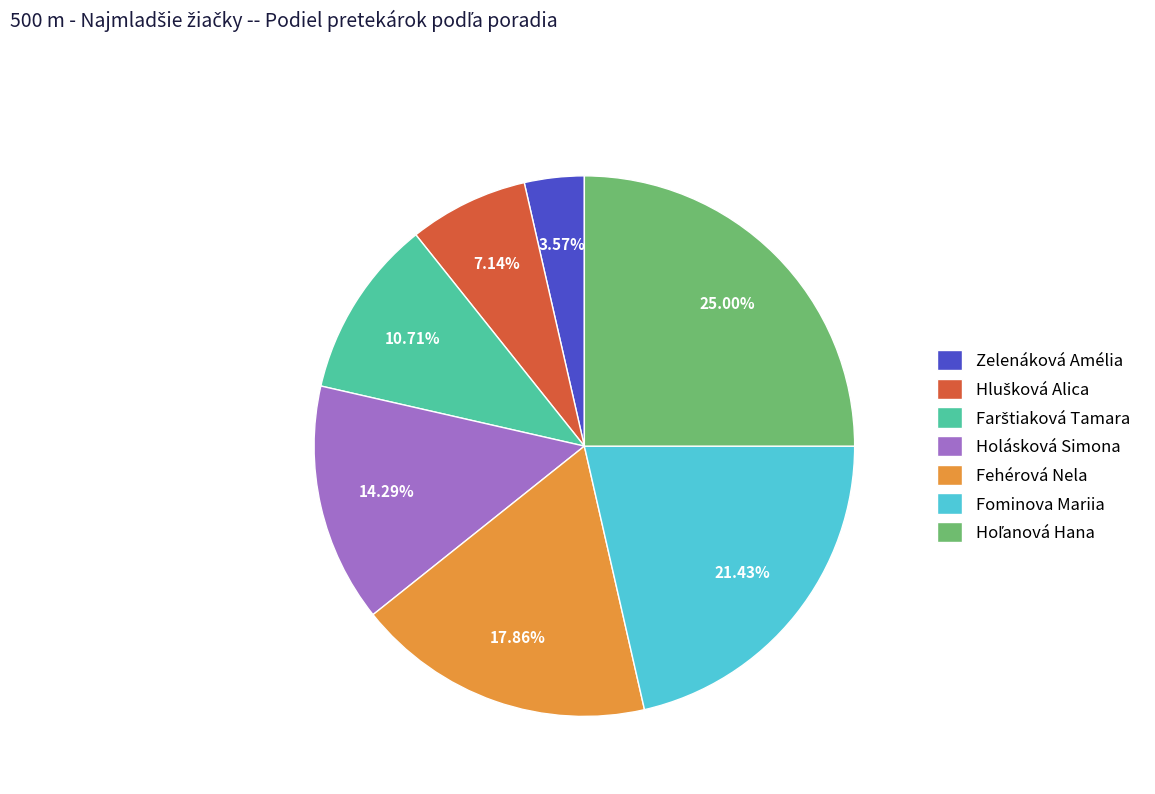

Is there any slice that represents more than half of the pie?

No